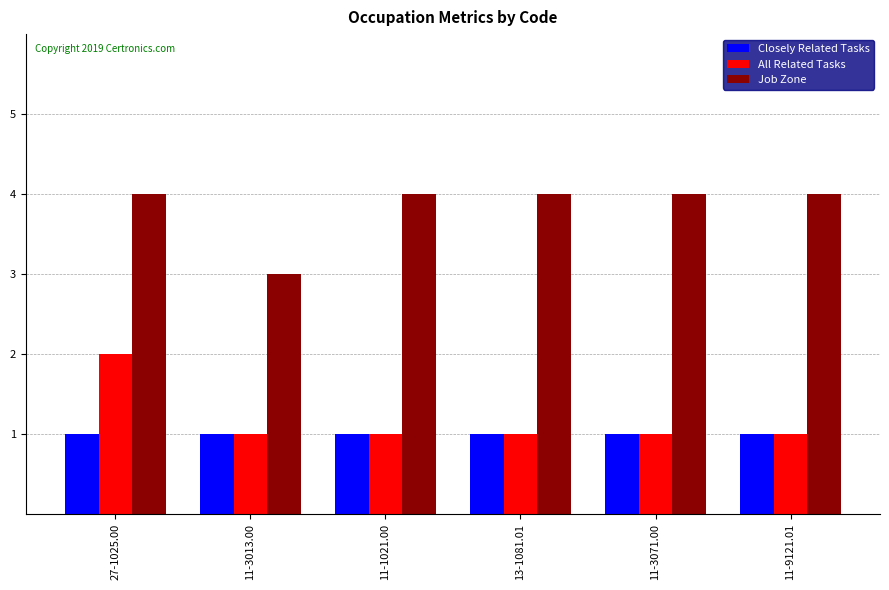

At which category is the sum across all series the highest?

27-1025.00